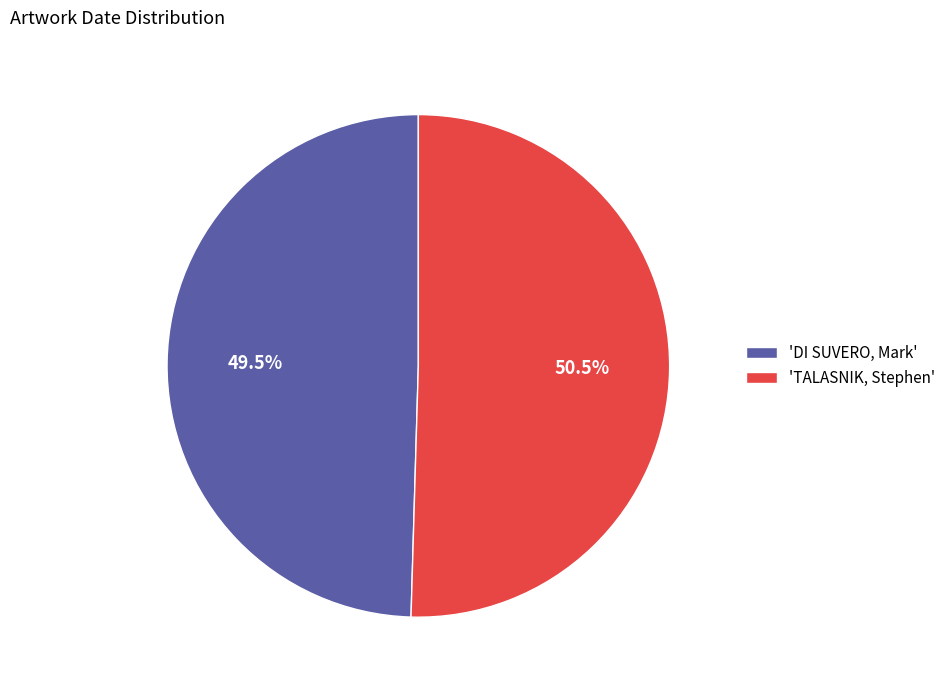

How many slices are in this pie chart?

2